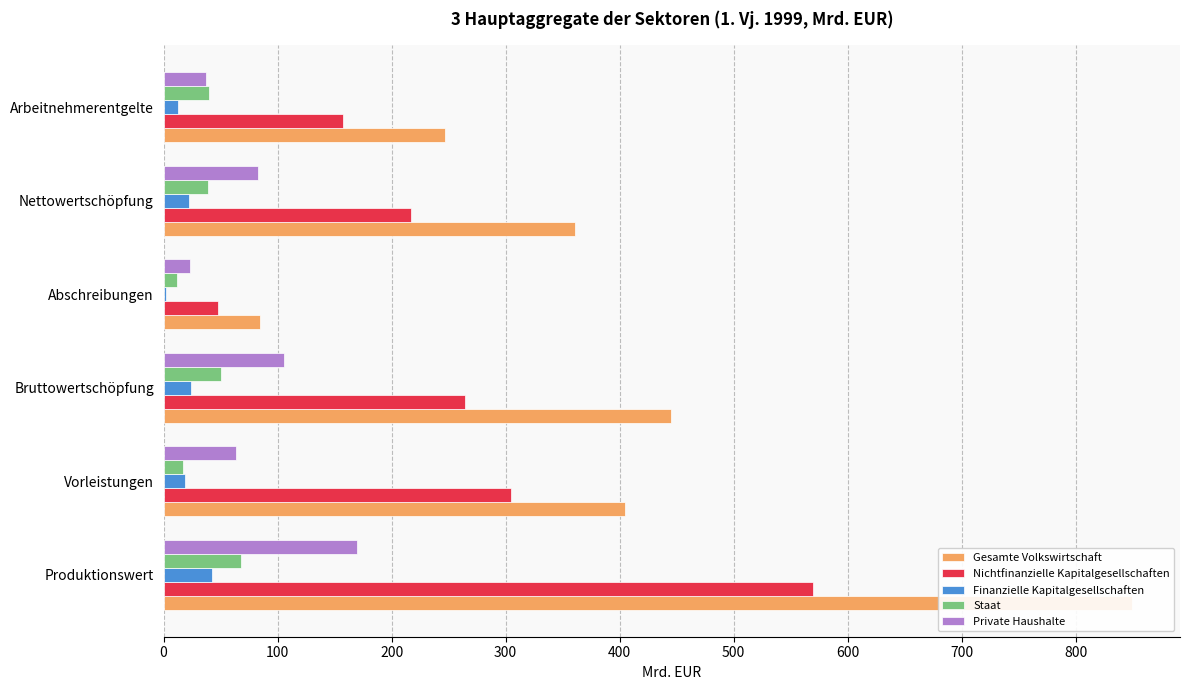

Reading left to right, list all the values displayed in this chart.

Gesamte Volkswirtschaft: 849.0	404.2	444.7	84.3	360.5	247.0
Nichtfinanzielle Kapitalgesellschaften: 569.2	304.7	264.5	48.0	216.5	157.8
Finanzielle Kapitalgesellschaften: 42.5	18.4	24.1	1.9	22.2	12.3
Staat: 67.6	17.2	50.3	11.3	39.0	39.7
Private Haushalte: 169.6	63.9	105.7	23.0	82.7	37.2